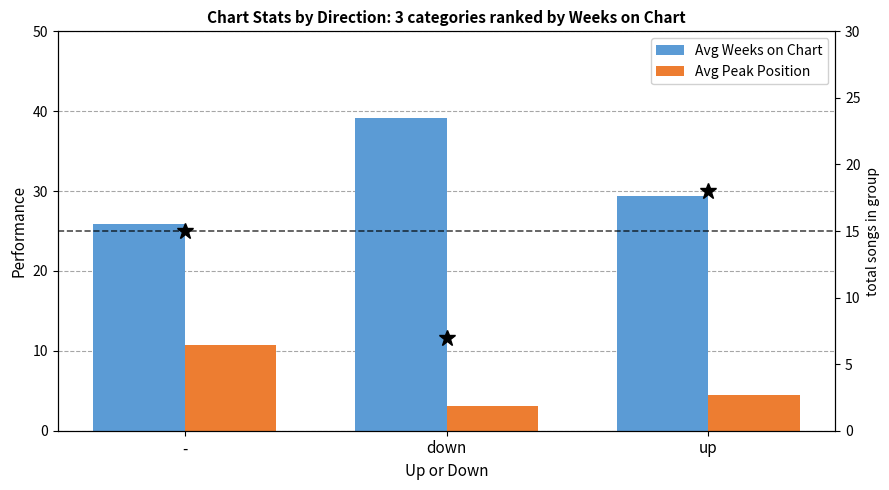

What is the lowest value of the Avg Peak Position series?

3.1